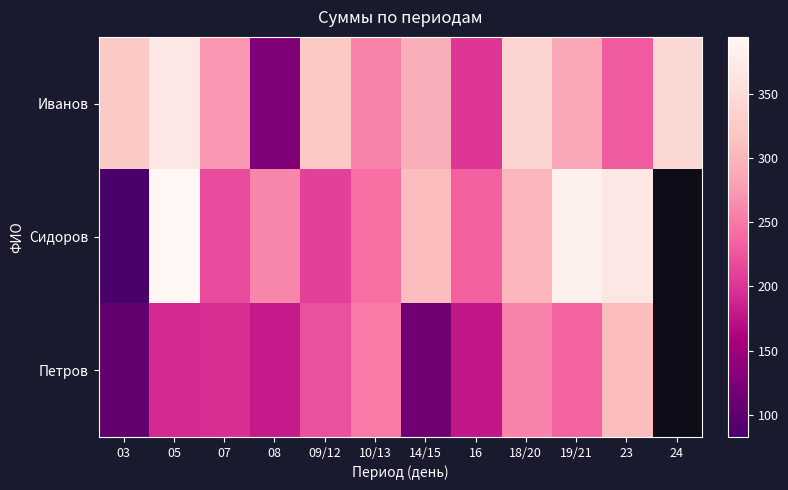

At how many categories does at least one series exceed 77?

12